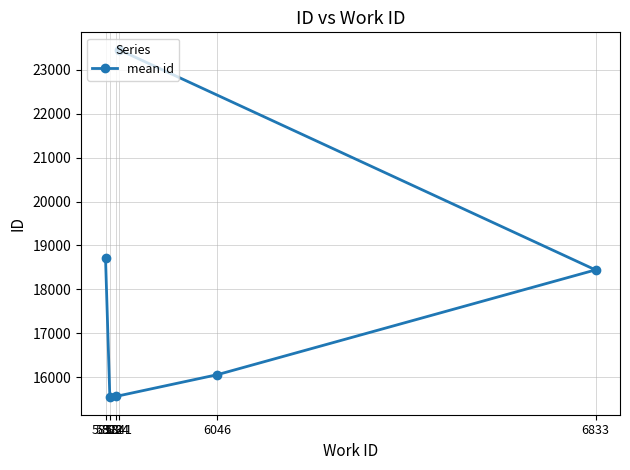

List the labels in order of value, smallest first.

5822, 5834, 6046, 6833, 5813, 5841